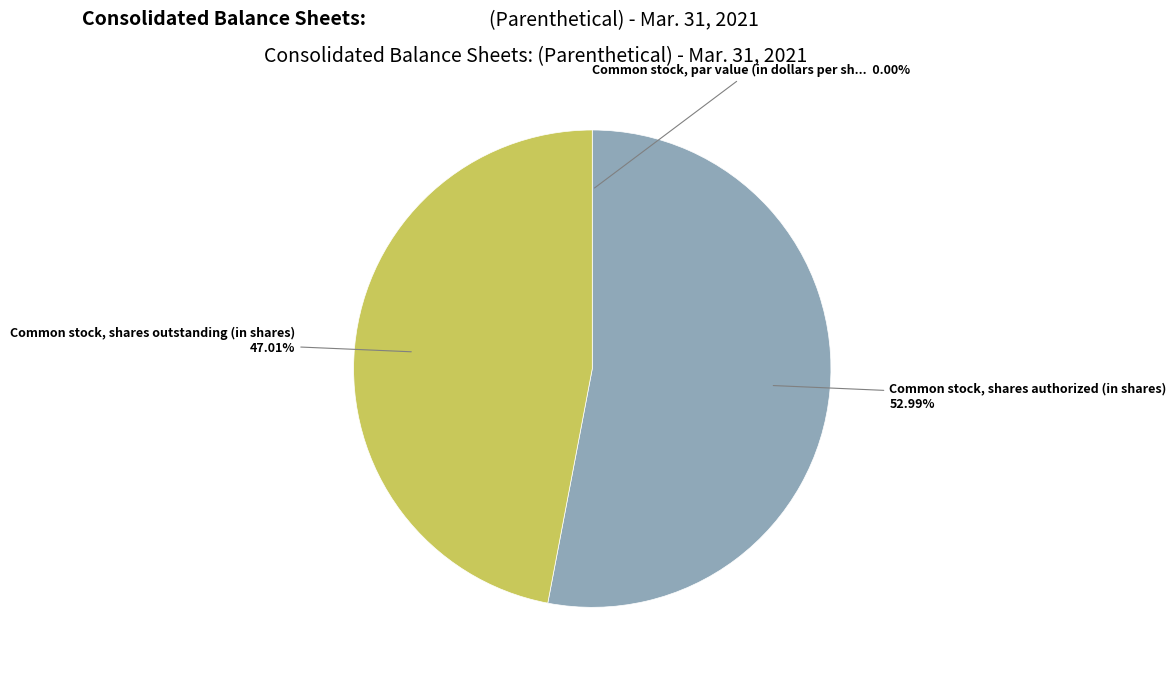

To the nearest percent, what is the difference between the largest and smallest slice percentages?

53%